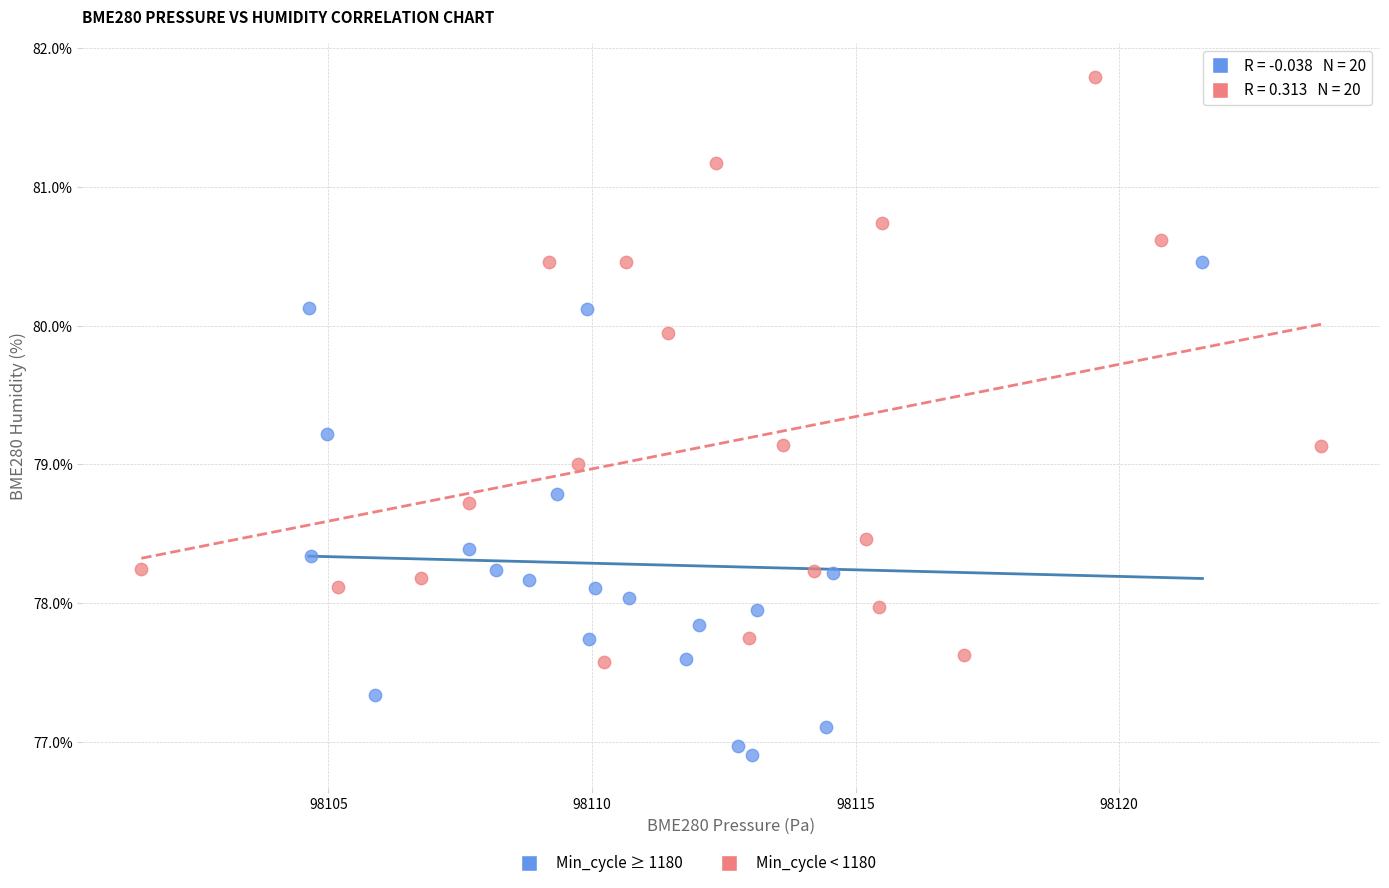

Which series contains the highest Y value?

Min_cycle < 1180